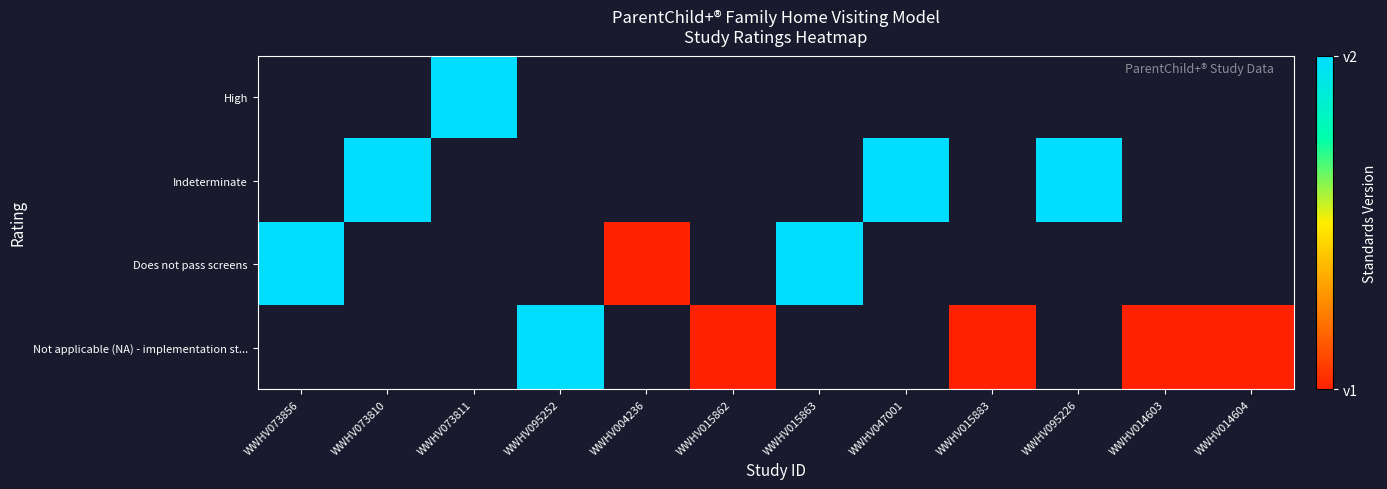

Which category has the lowest value in the Indeterminate series?

WWHV073856